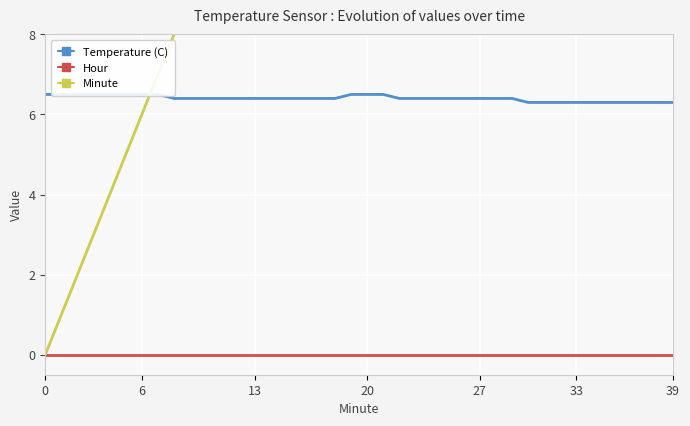

What is the total value across all series at 38?

44.3